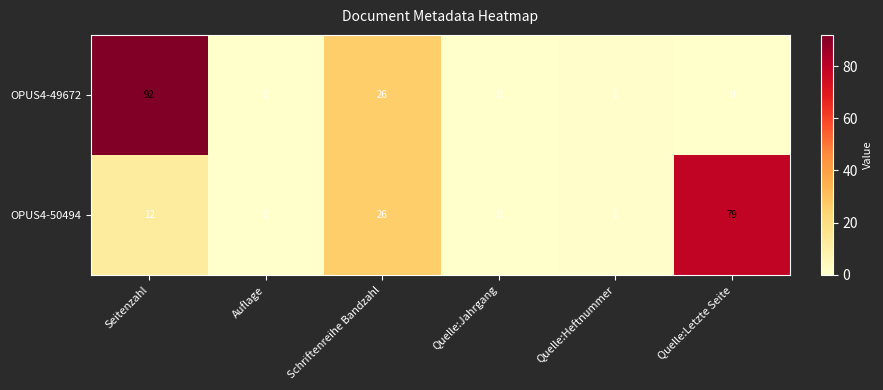

Which series has the largest total across all categories?

OPUS4-49672